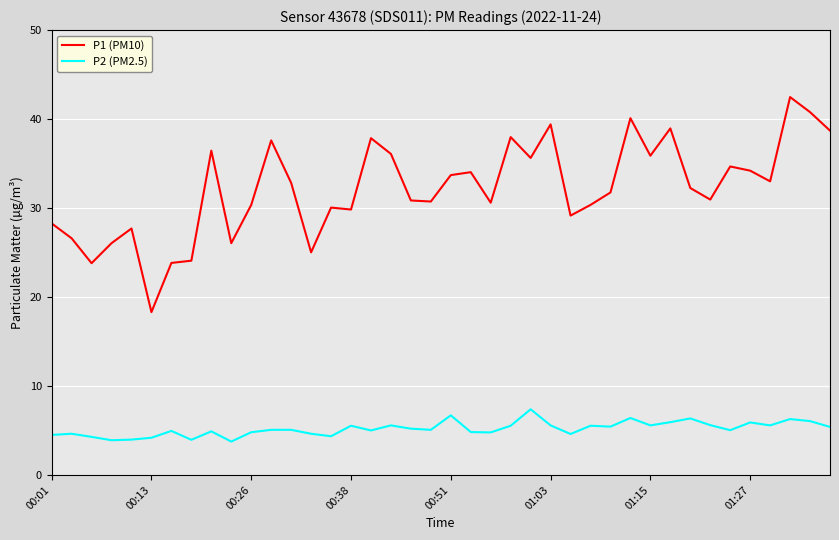

Rank the series by their average value, from highest to lowest.

P1 (PM10), P2 (PM2.5)